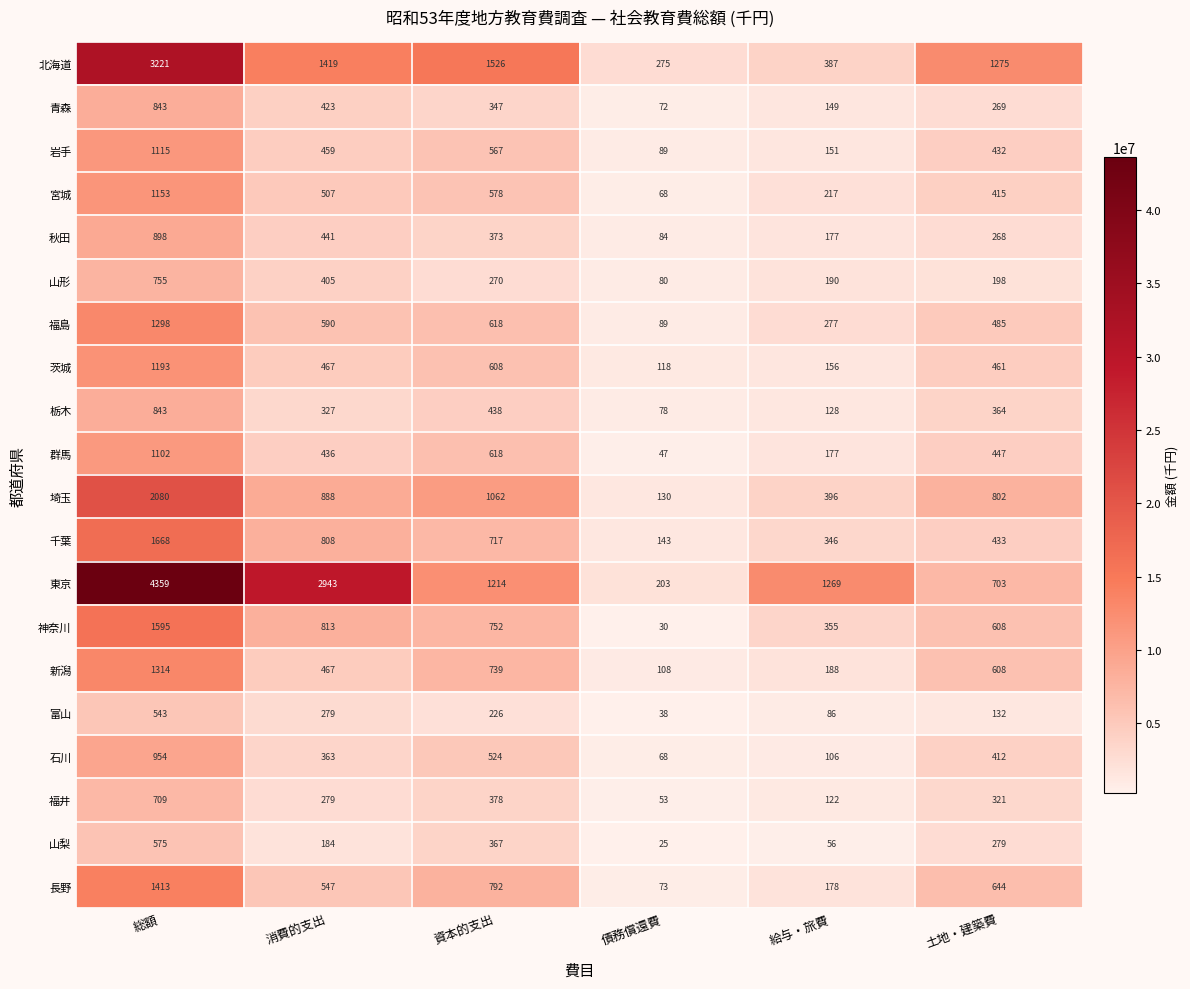

What is the sum of all 北海道 values?

8103